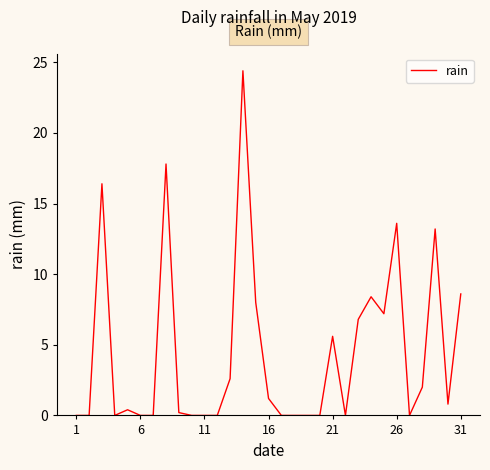

What is the greatest value displayed?

24.4